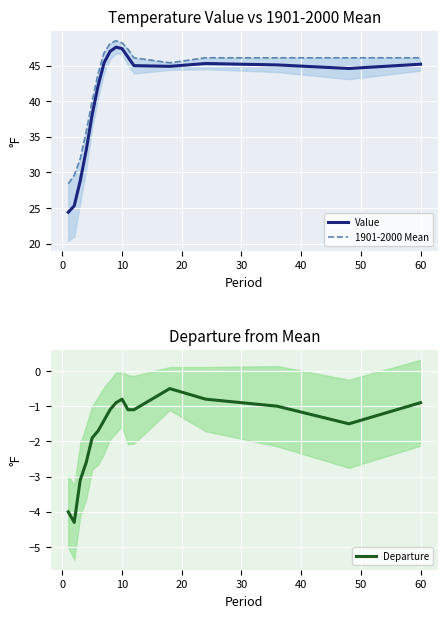

What is the average value of the Value series?

40.9